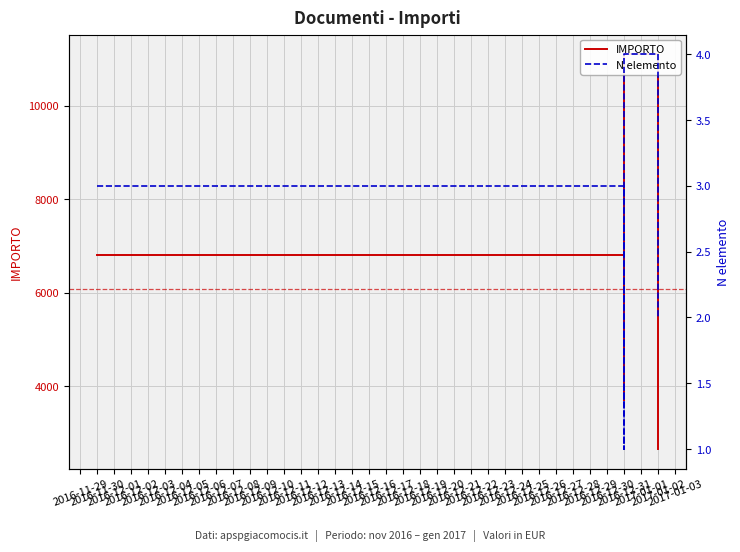

What is the label of the 2nd point from the left?

2016-12-31